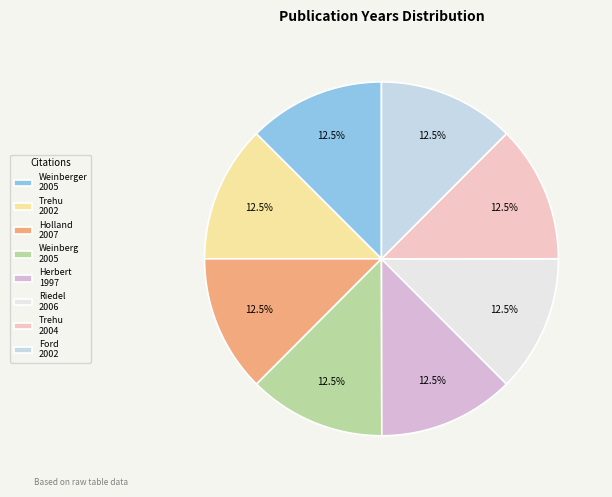

How many segments does this pie chart have?

8